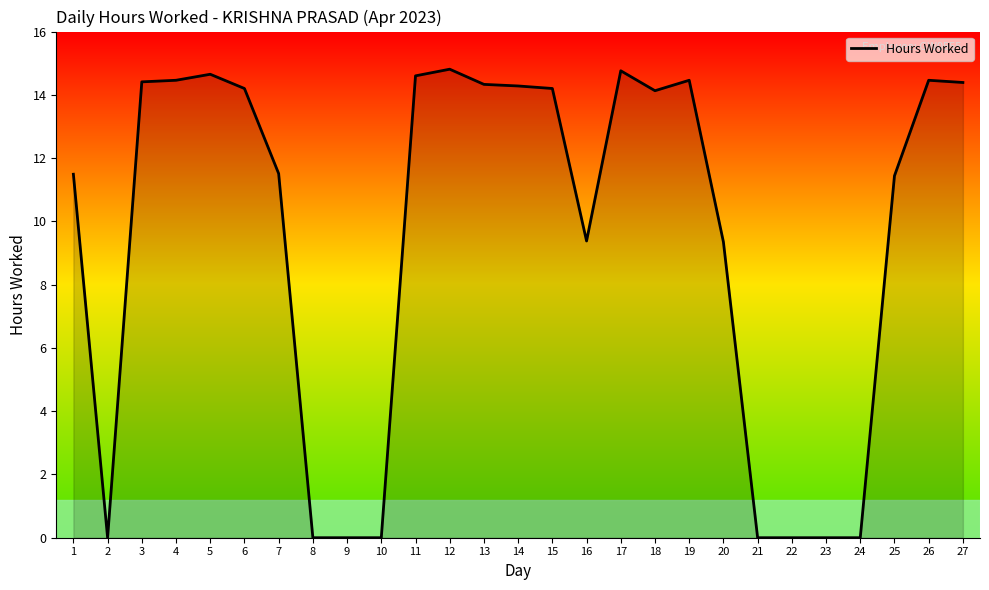

Between 22 and 25, which is larger?

25